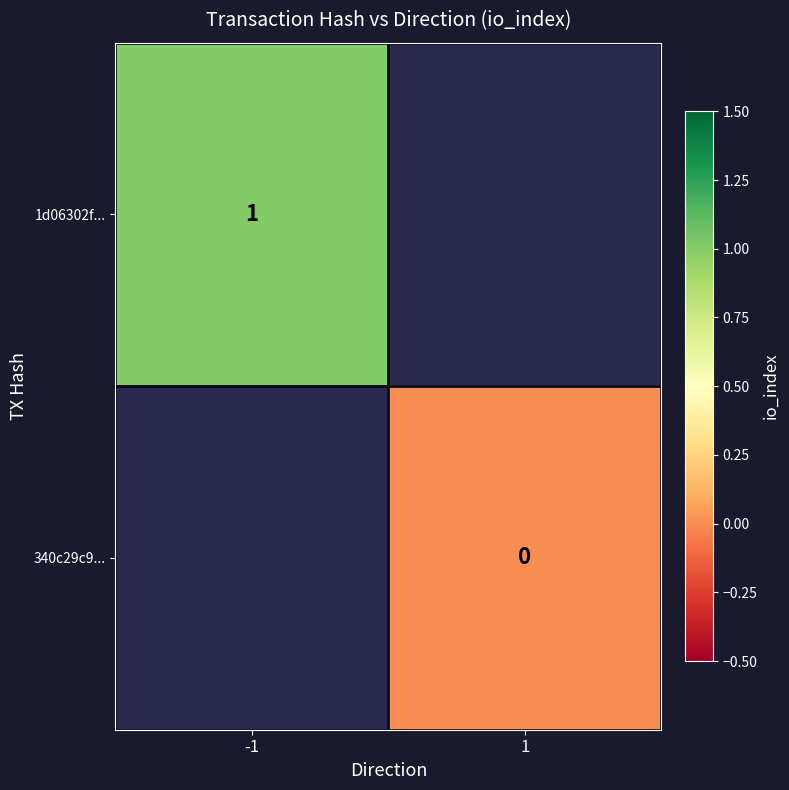

Count the number of categories in the chart.

2